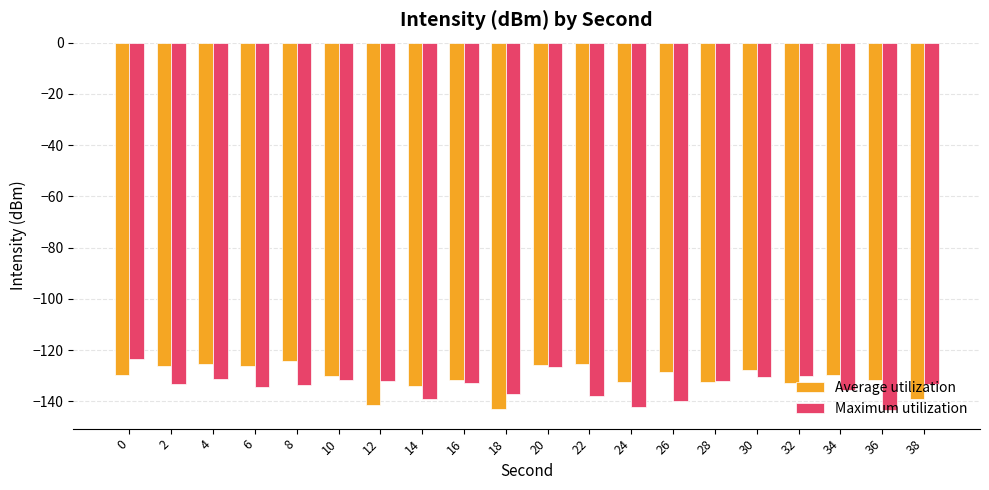

What value does the Maximum utilization series have at 16?

-132.6